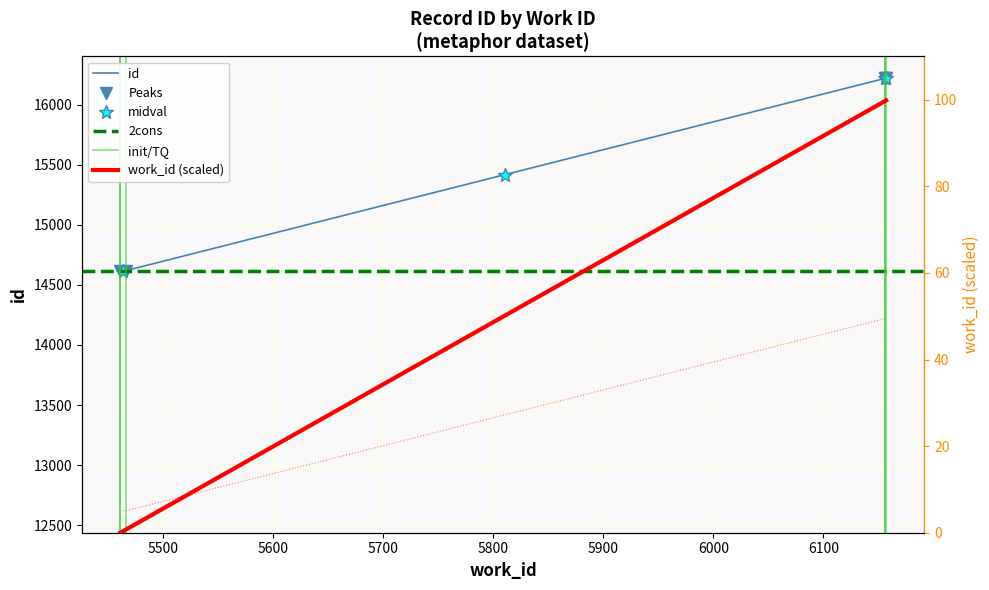

List the series in order of their overall mean, highest first.

id, work_id